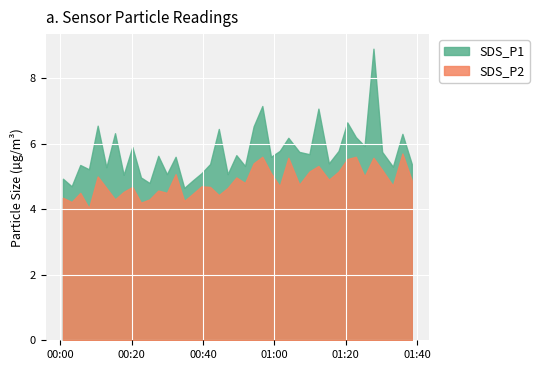

Rank the categories by SDS_P2 value from highest to lowest.

2023/07/29 01:35:53, 2023/07/29 00:56:36, 2023/07/29 01:22:50, 2023/07/29 01:03:54, 2023/07/29 01:27:46, 2023/07/29 01:20:25, 2023/07/29 00:54:10, 2023/07/29 01:12:20, 2023/07/29 01:30:12, 2023/07/29 01:09:48, 2023/07/29 01:17:59, 2023/07/29 00:59:02, 2023/07/29 00:32:17, 2023/07/29 00:10:26, 2023/07/29 01:25:16, 2023/07/29 00:49:19, 2023/07/29 01:15:16, 2023/07/29 01:38:31, 2023/07/29 00:51:45, 2023/07/29 01:06:58, 2023/07/29 01:33:13, 2023/07/29 00:39:33, 2023/07/29 01:01:29, 2023/07/29 00:20:09, 2023/07/29 00:41:58, 2023/07/29 00:12:52, 2023/07/29 00:46:53, 2023/07/29 00:27:25, 2023/07/29 00:17:43, 2023/07/29 00:05:33, 2023/07/29 00:29:51, 2023/07/29 00:37:07, 2023/07/29 00:44:24, 2023/07/29 00:00:42, 2023/07/29 00:15:18, 2023/07/29 00:24:59, 2023/07/29 00:34:42, 2023/07/29 00:03:08, 2023/07/29 00:22:34, 2023/07/29 00:07:59